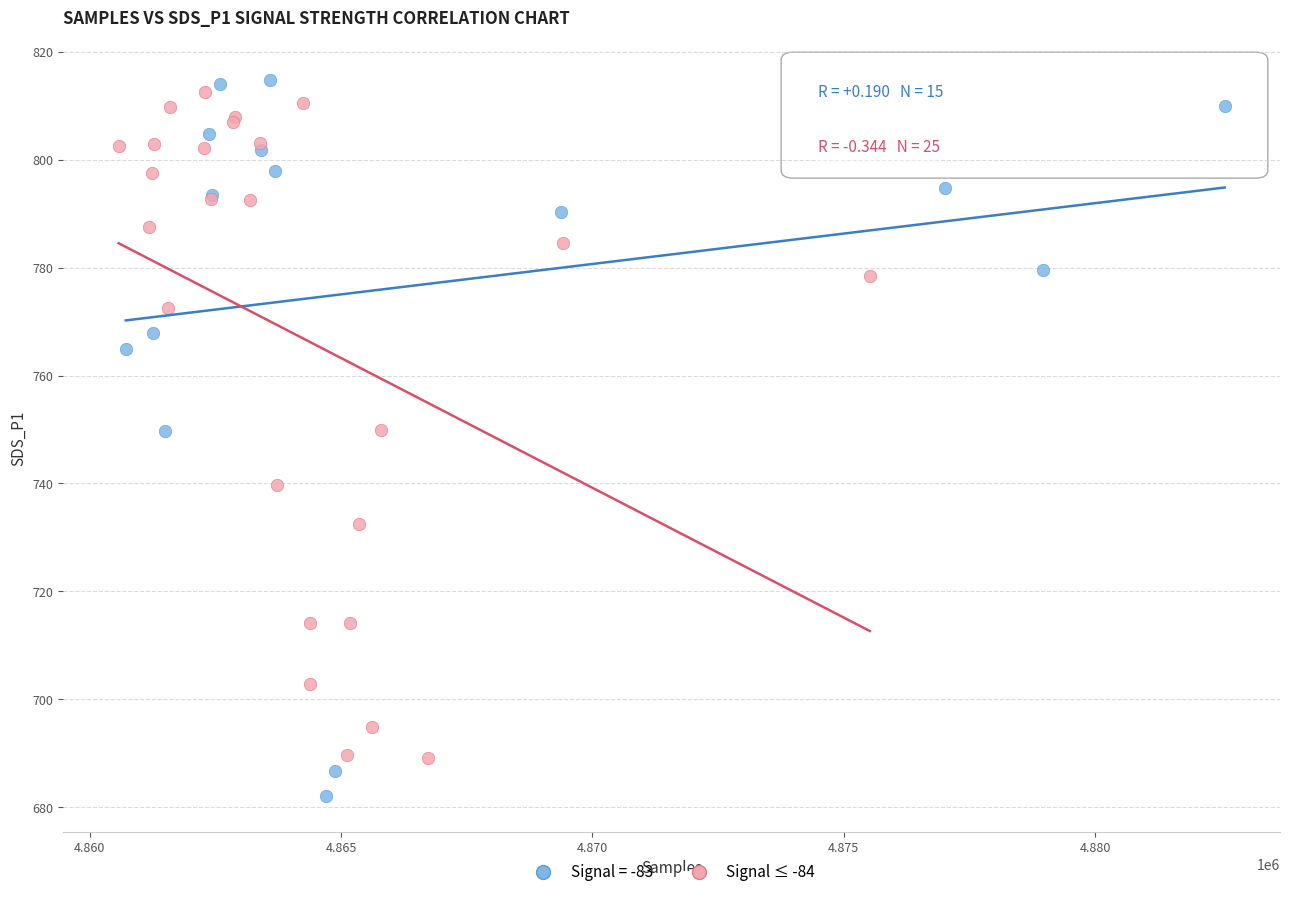

Which series contains the lowest Y value?

Signal = -83